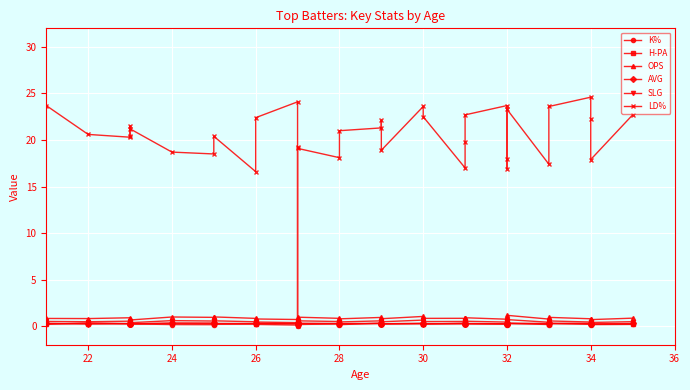

Which series has the largest total across all categories?

LD%